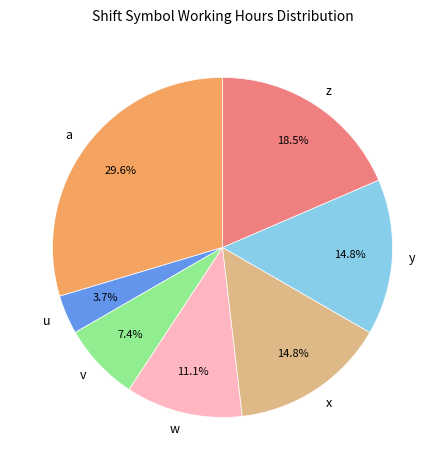

Is it true that y is 6% of the pie?

False